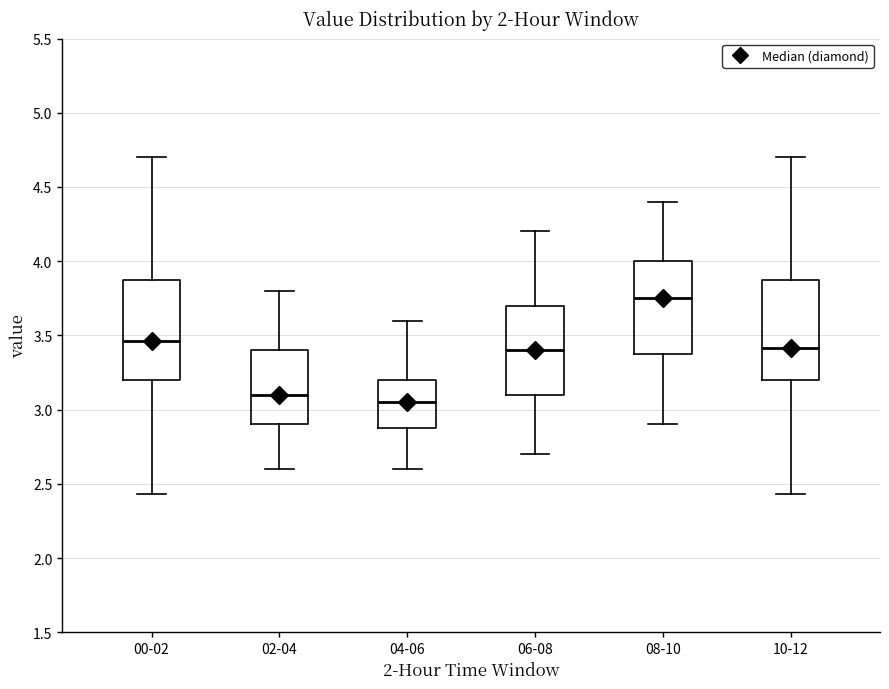

Where is the lower edge of the box for 00-02 on the y-axis? The values are not printed on the chart, so give them approximately, as read against the axis.

3.20